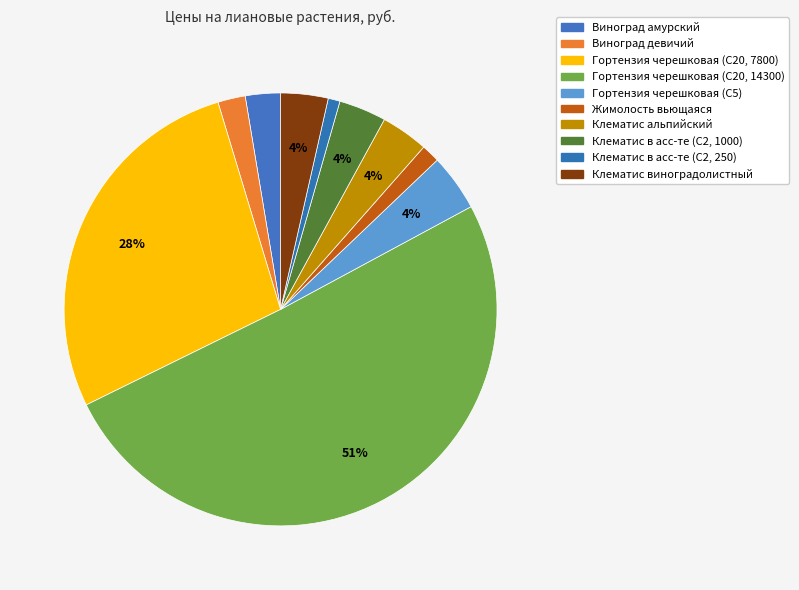

Rank the categories by value from lowest to highest.

Клематис в асс-те (С2, 250), Жимолость вьющаяся, Виноград девичий, Виноград амурский, Клематис альпийский, Клематис в асс-те (С2, 1000), Клематис виноградолистный, Гортензия черешковая (С5), Гортензия черешковая (С20, 7800), Гортензия черешковая (С20, 14300)